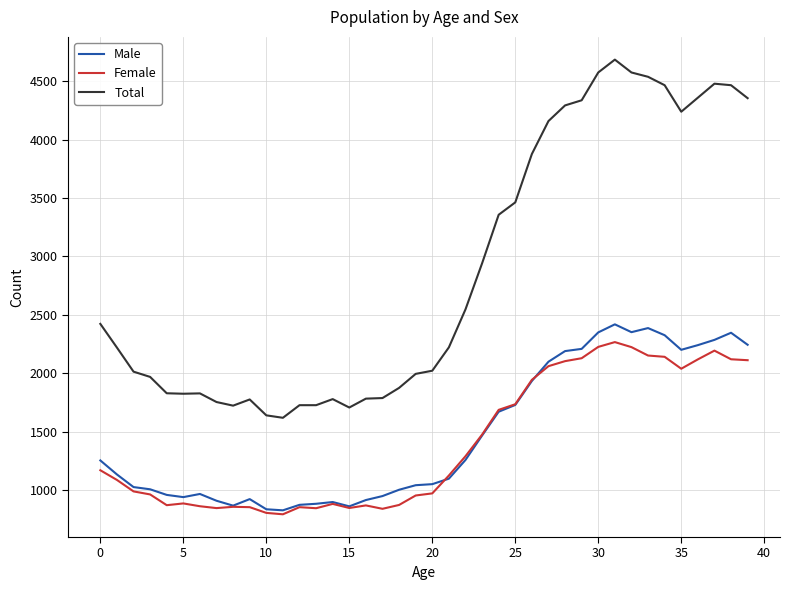

What is the sum of all Total values?

114916